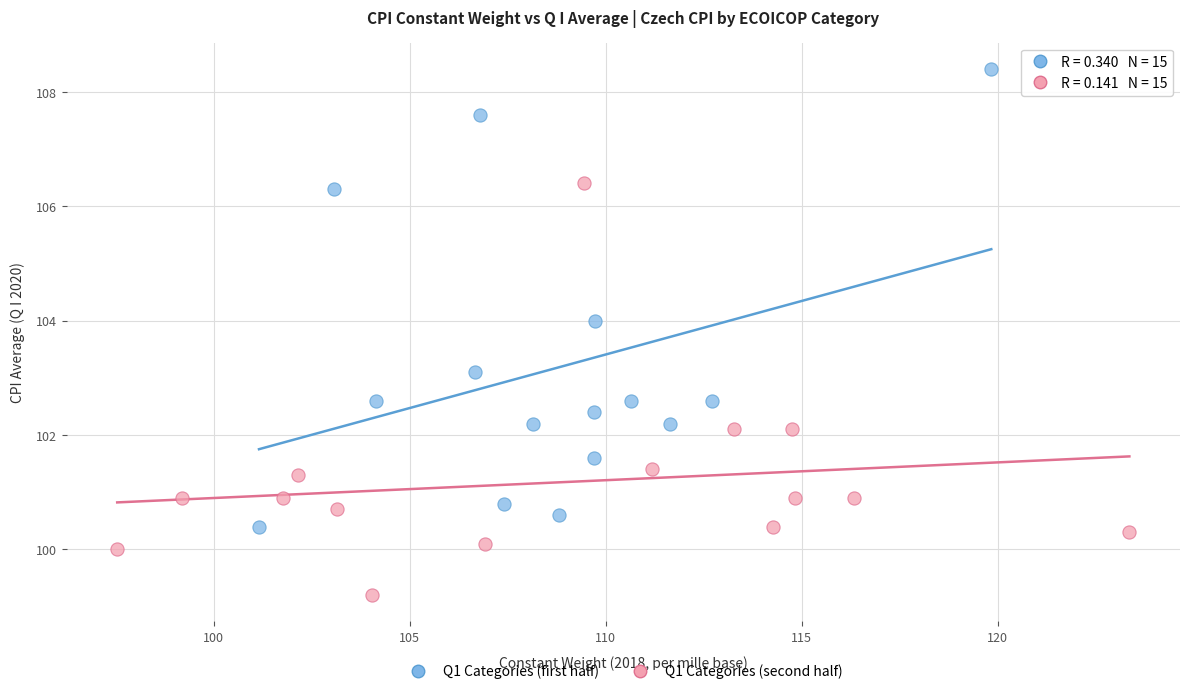

Which series reaches the maximum Y coordinate?

Q1 Categories (first half)